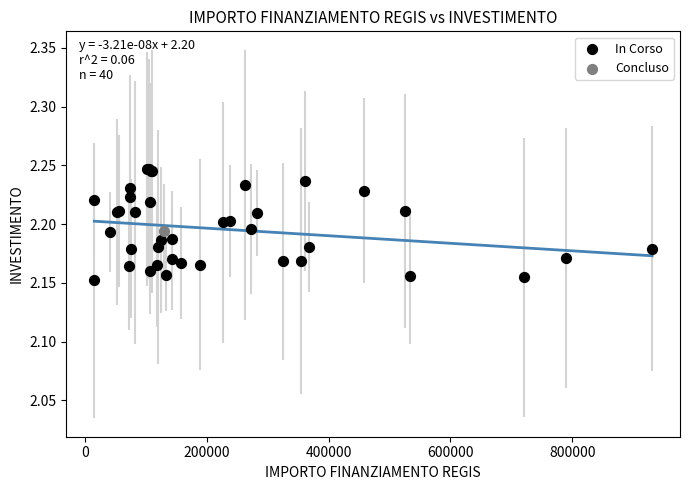

What are all the series names shown in the legend?

In Corso, Concluso